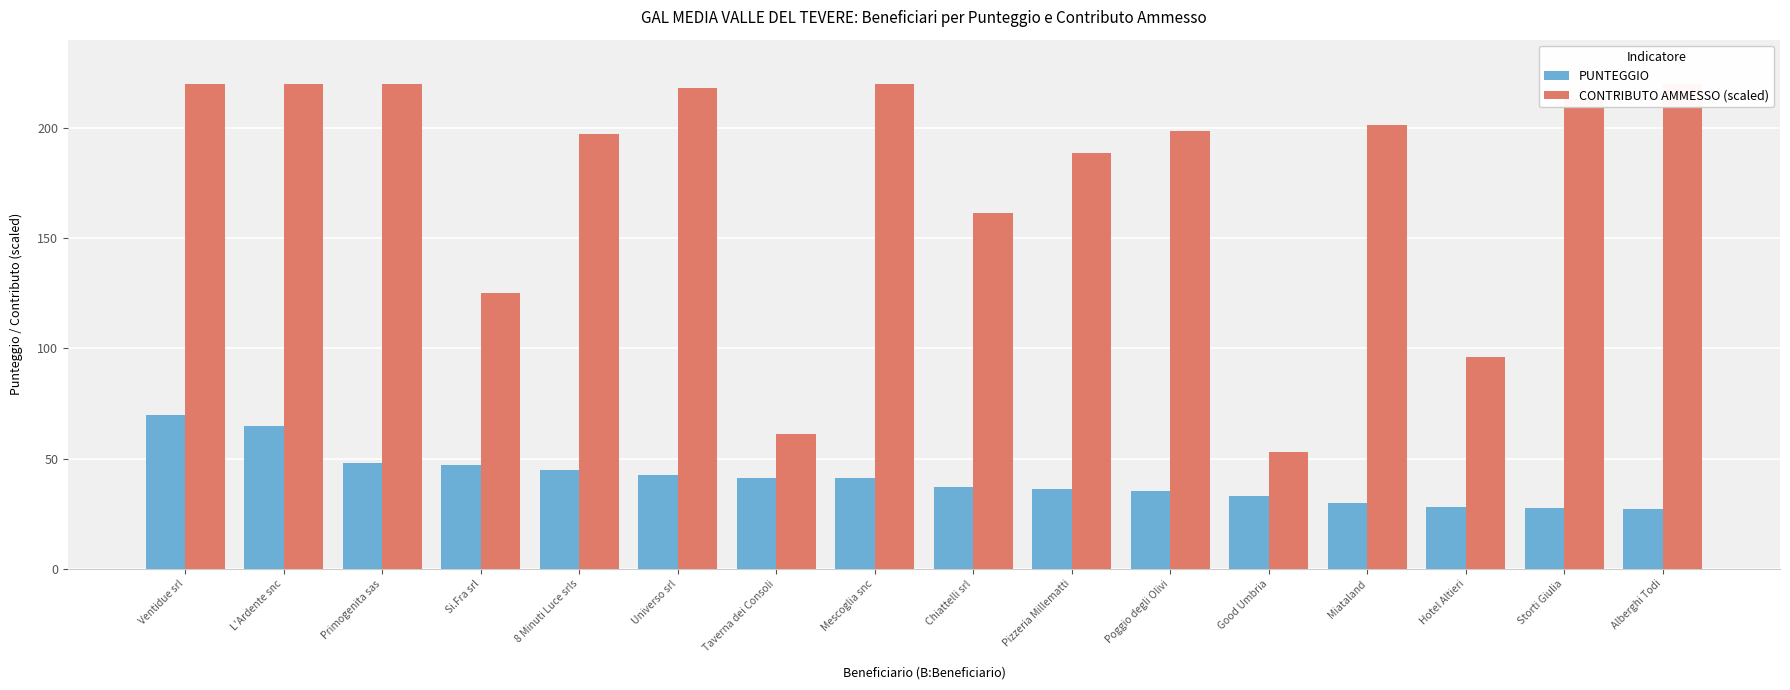

What is the difference between the maximum and minimum values in the CONTRIBUTO AMMESSO (scaled) series?

167.1